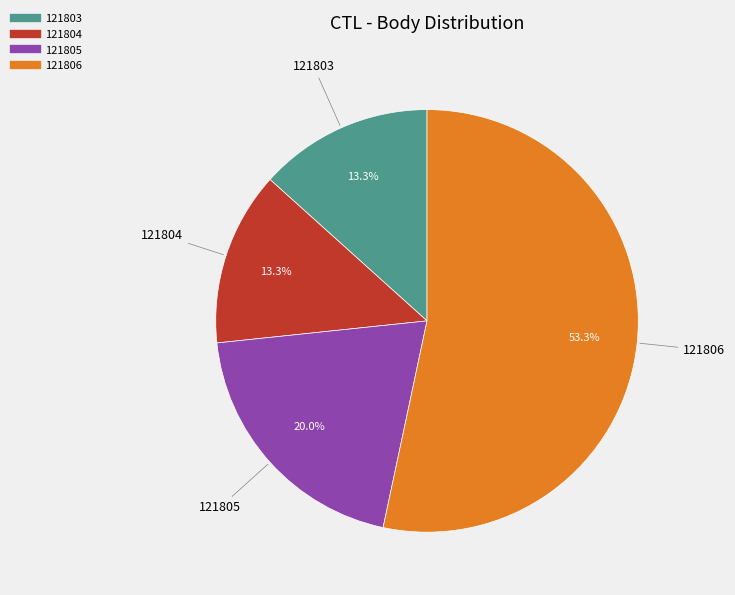

To the nearest percent, what is the difference between the largest and smallest slice percentages?

40%